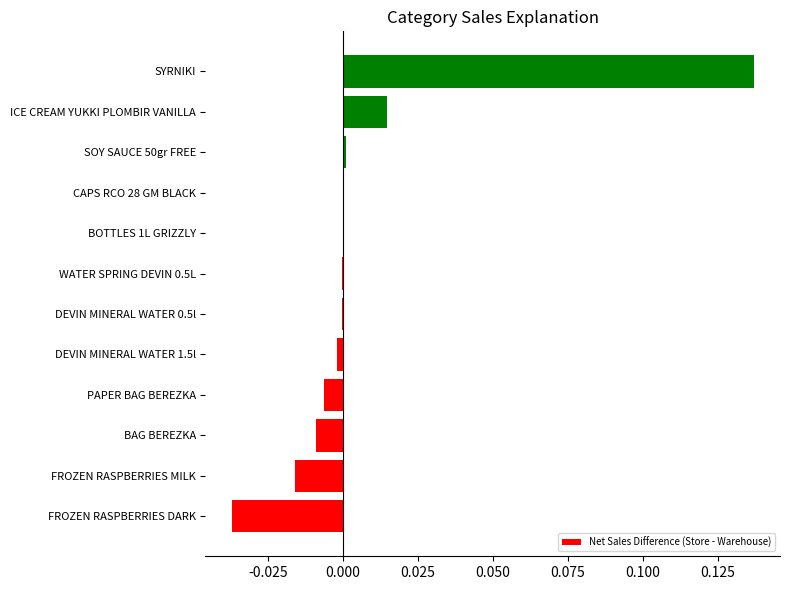

The chart shows a value of 0.1 at BOTTLES 1L GRIZZLY. True or false?

False